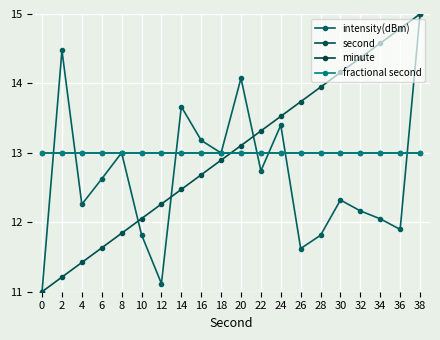

Rank the categories by minute value from highest to lowest.

0, 2, 4, 6, 8, 10, 12, 14, 16, 18, 20, 22, 24, 26, 28, 30, 32, 34, 36, 38